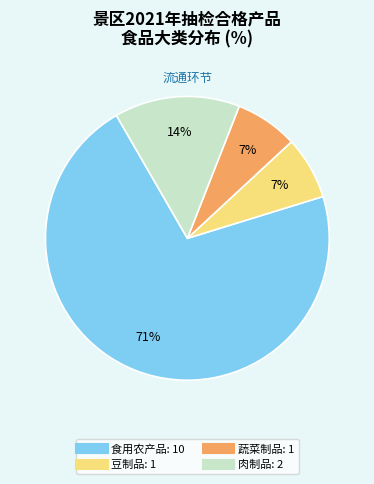

To the nearest percent, what portion does 肉制品 represent?

14%